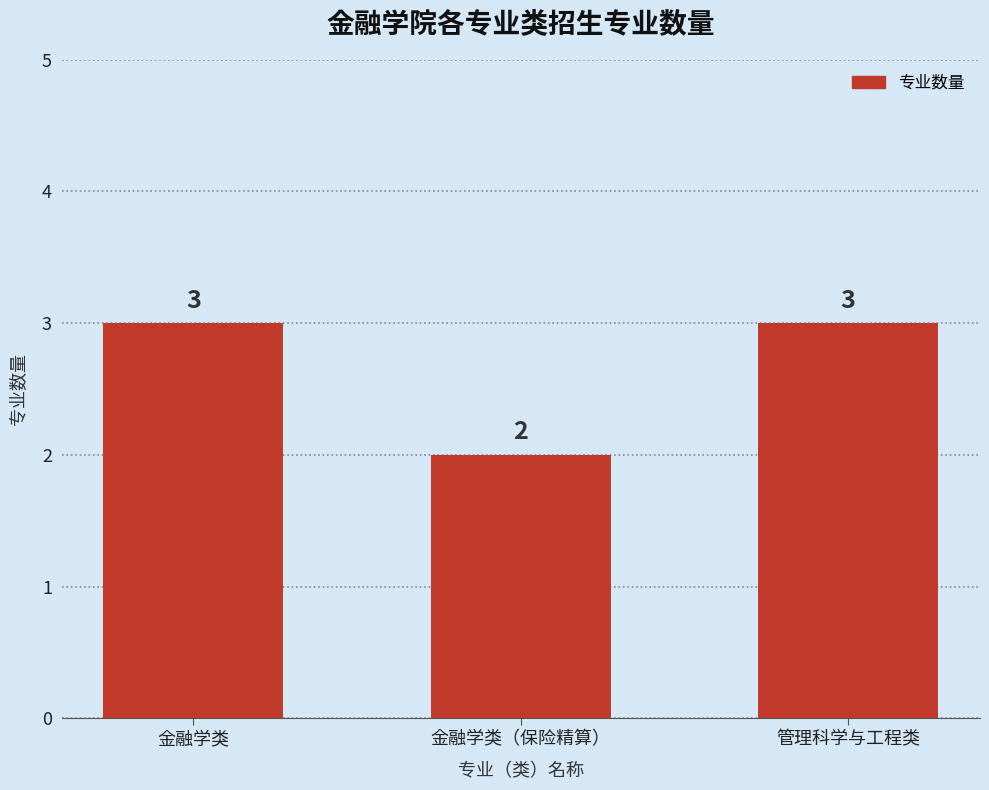

What is the greatest value displayed?

3